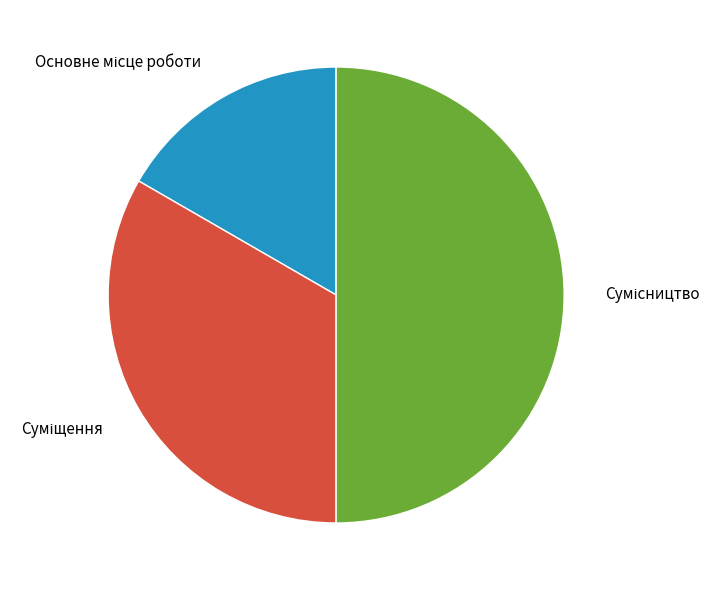

Combined, what portion of the pie is Суміщення and Сумісництво?

83.3%